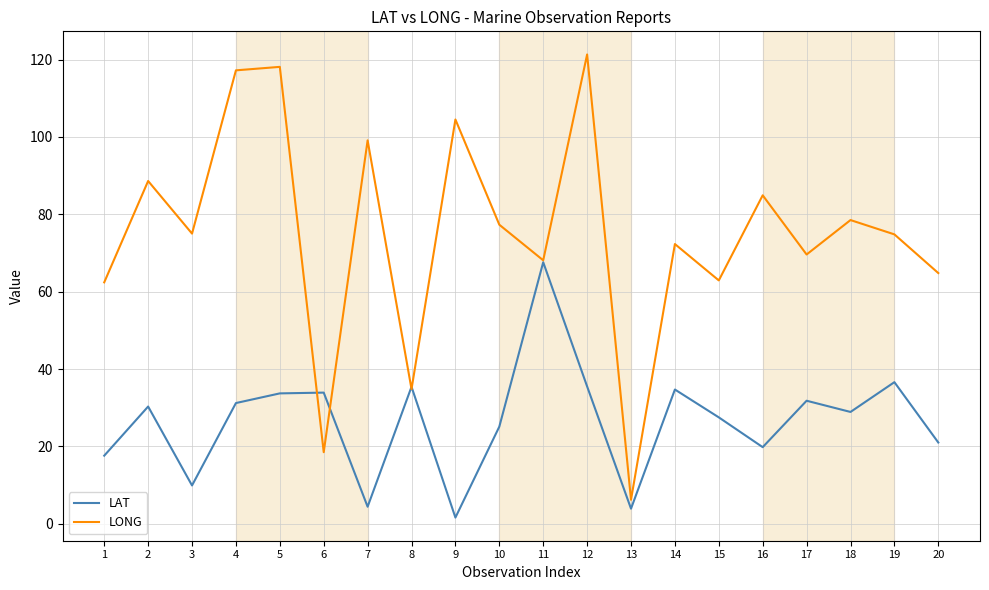

True or false: LONG and LAT cross at least once.

True